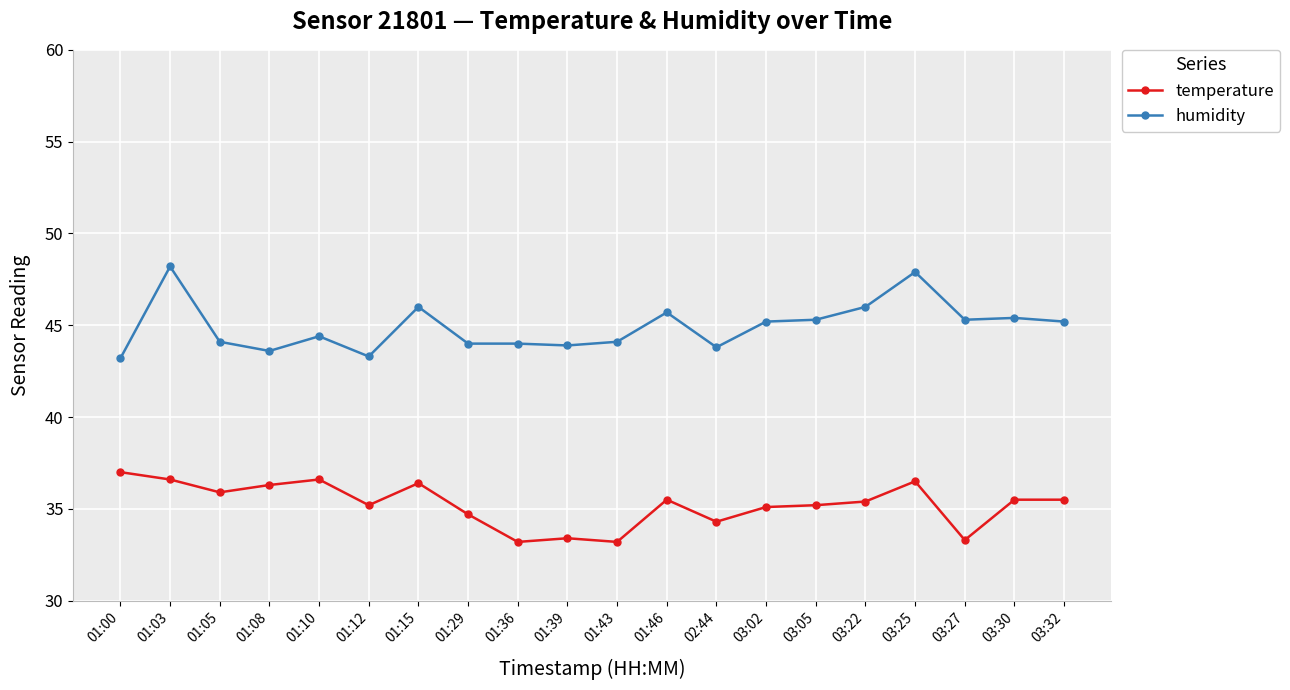

Is it true that temperature equals 20.4 at 03:32?

False